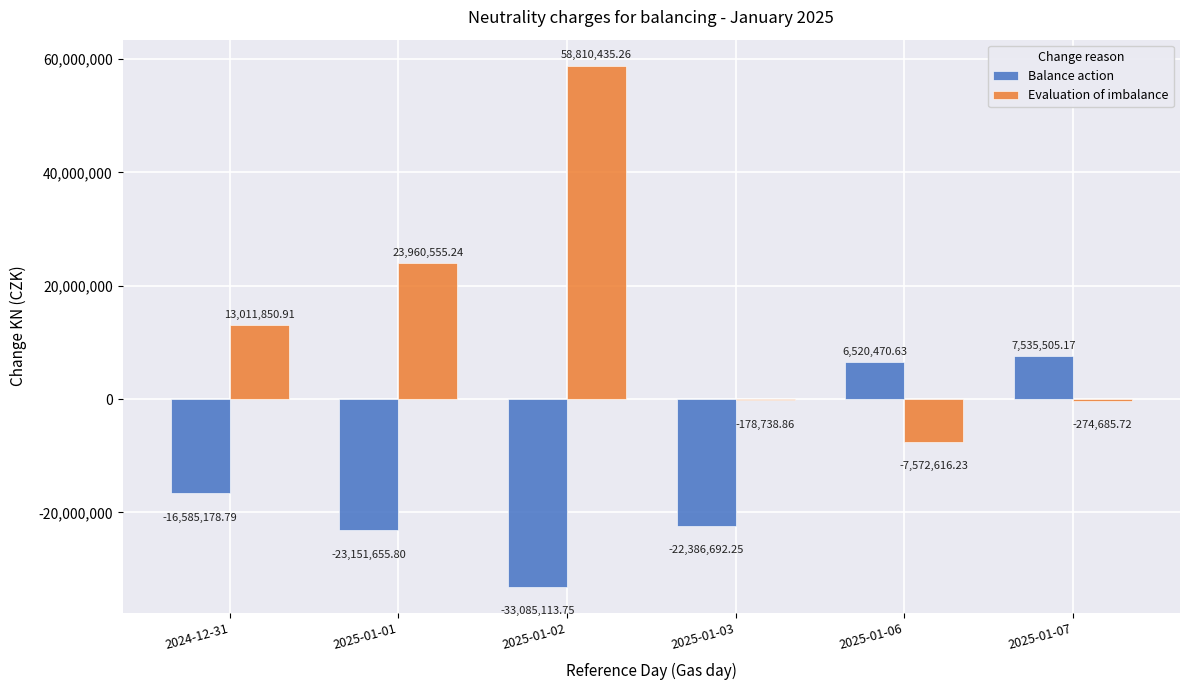

How many values in the Balance action series exceed -16585178?

2